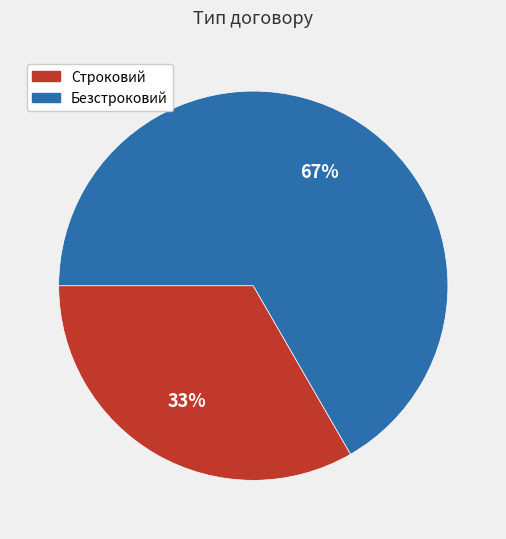

Which slice is the smallest?

Строковий